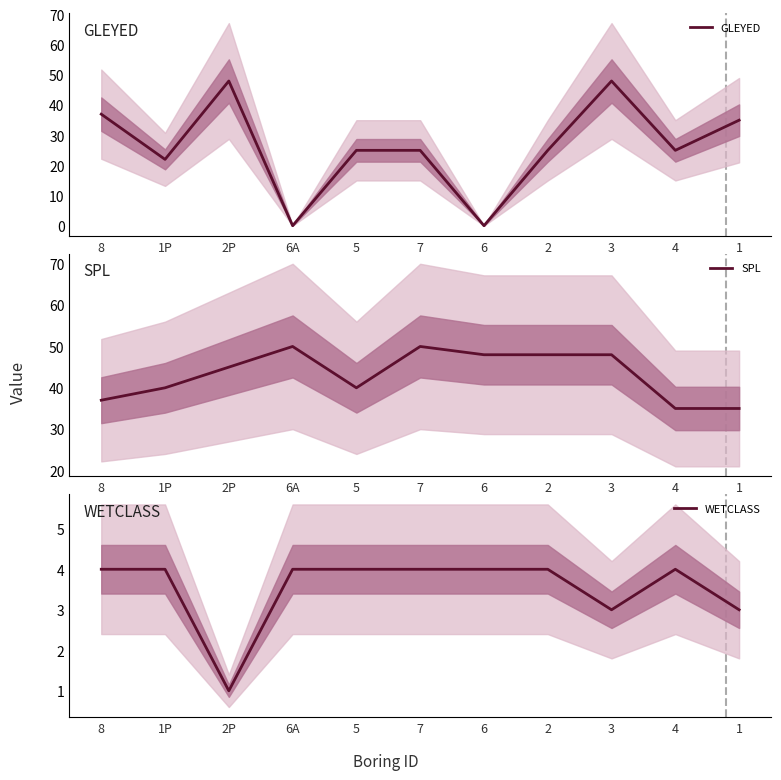

Where is the first local minimum for GLEYED?

1P